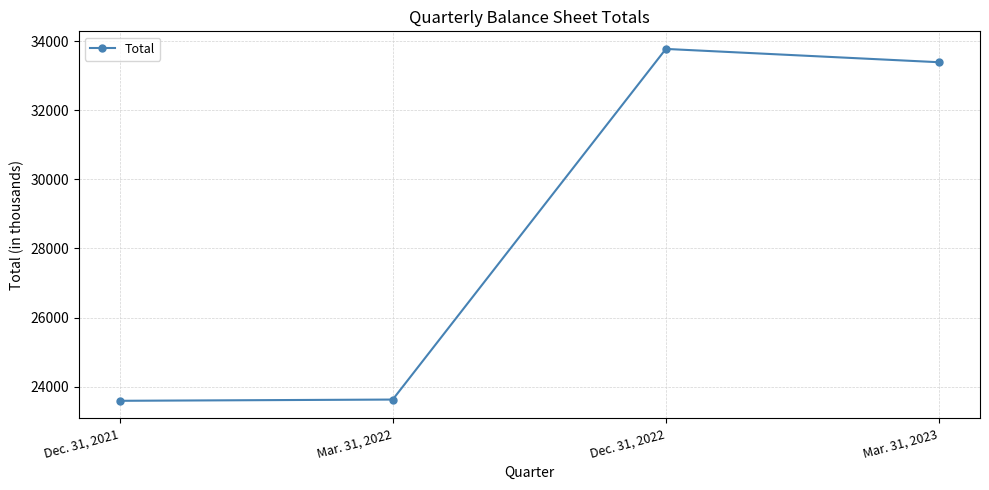

What is the smallest value displayed?

23590